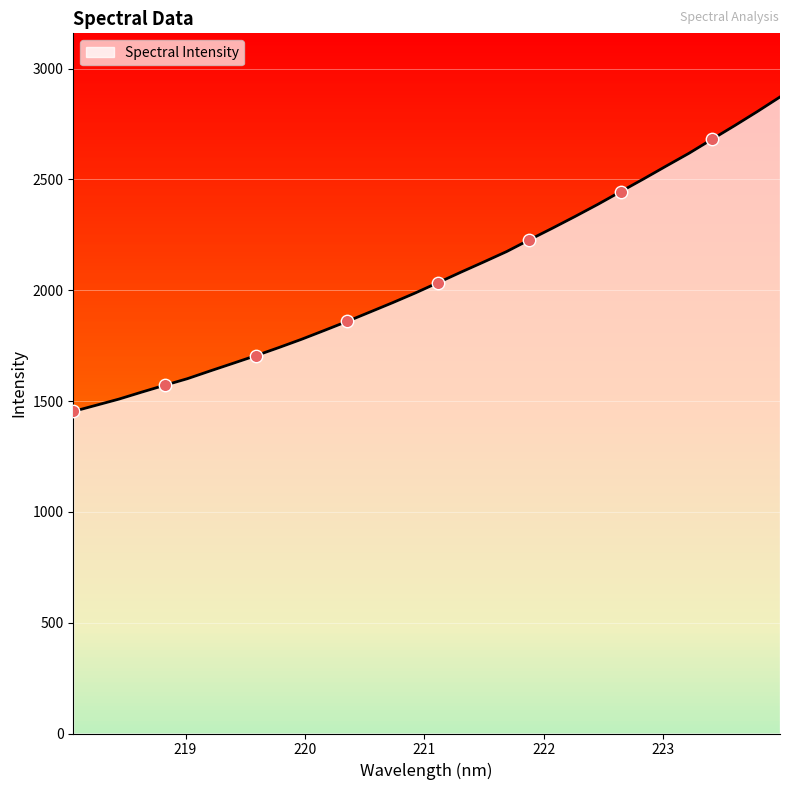

What is the maximum value shown in the chart?

2872.3